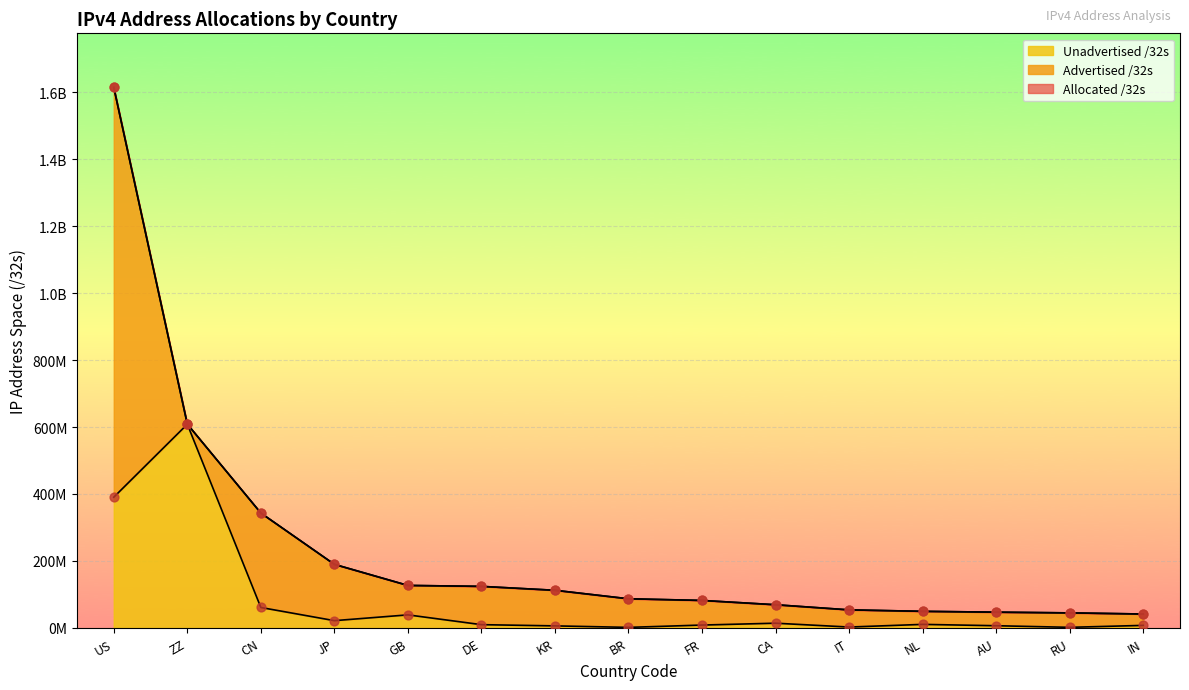

Which series has the largest total across all categories?

Allocated /32s